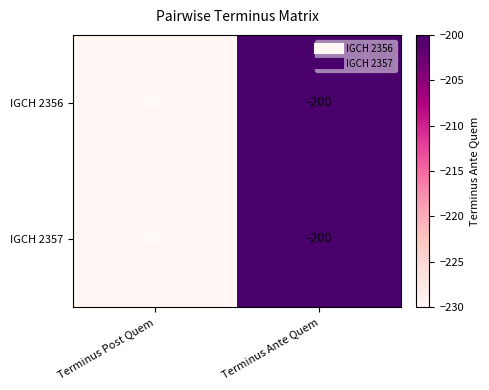

What is the total value across all series at Terminus Post Quem?

-460